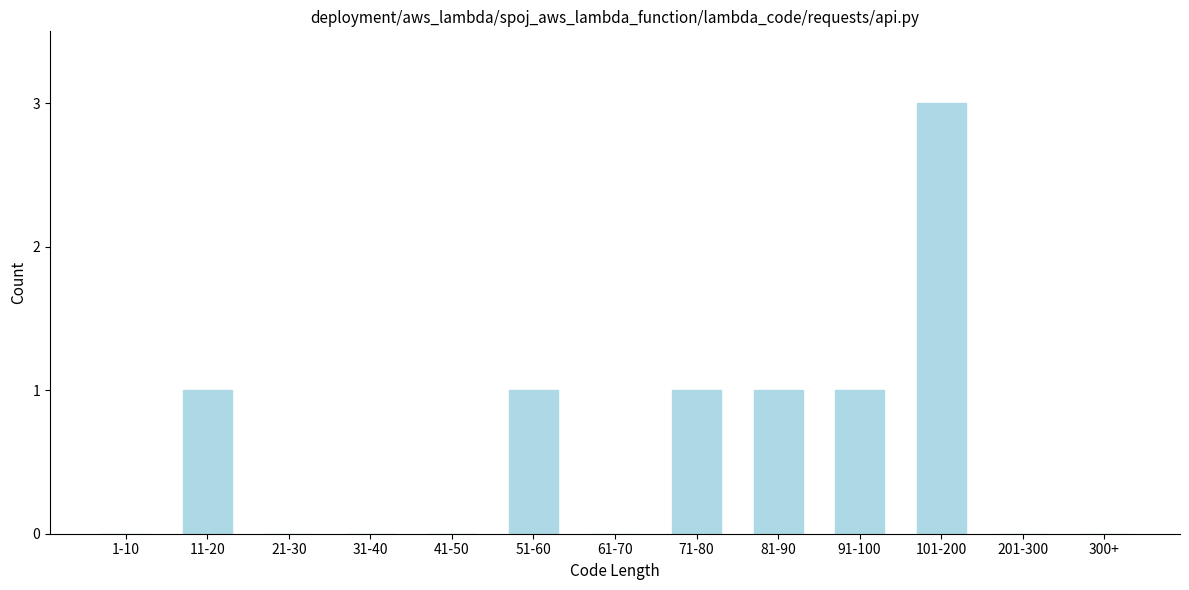

Reading right to left, transcribe all the data shown in this chart.

300+=0	201-300=0	101-200=3	91-100=1	81-90=1	71-80=1	61-70=0	51-60=1	41-50=0	31-40=0	21-30=0	11-20=1	1-10=0